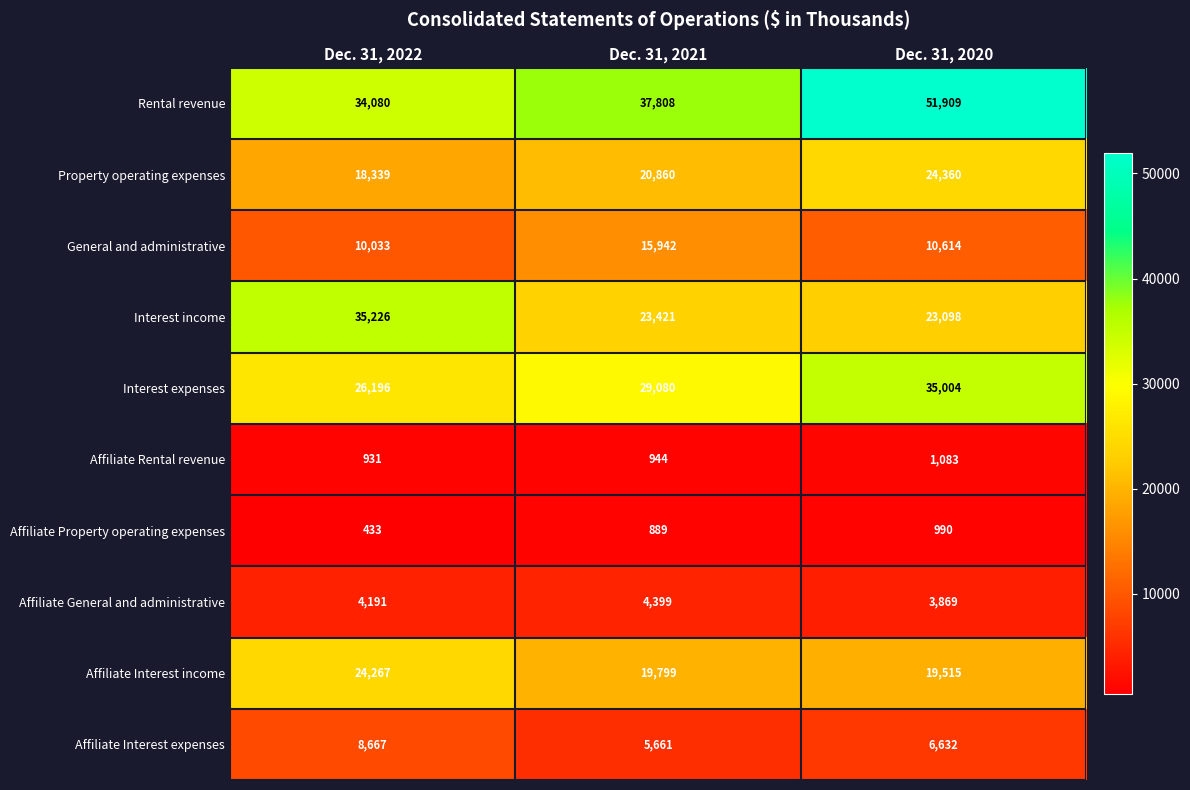

Is it true that Property operating expenses equals 8663 at Dec. 31, 2020?

False